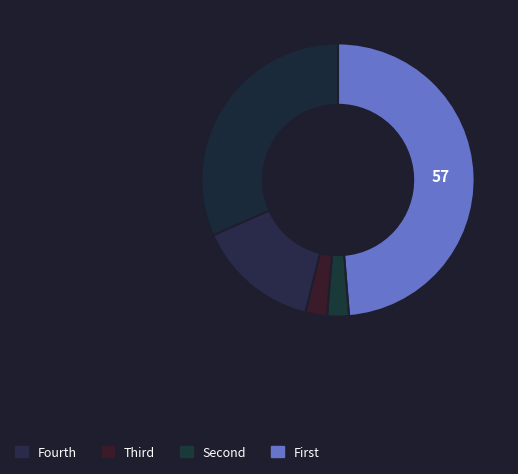

How many segments does this pie chart have?

5